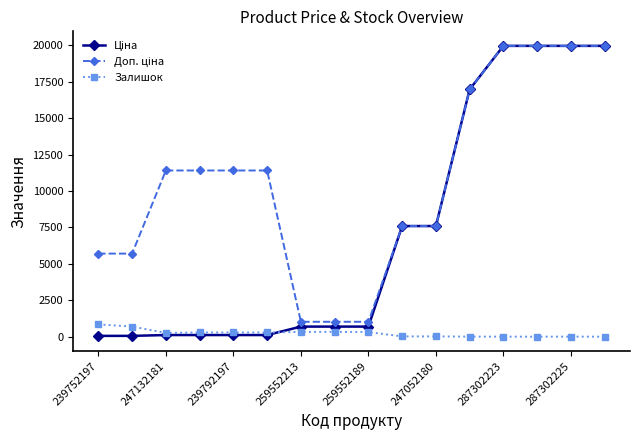

What is the greatest value displayed?

19964.2